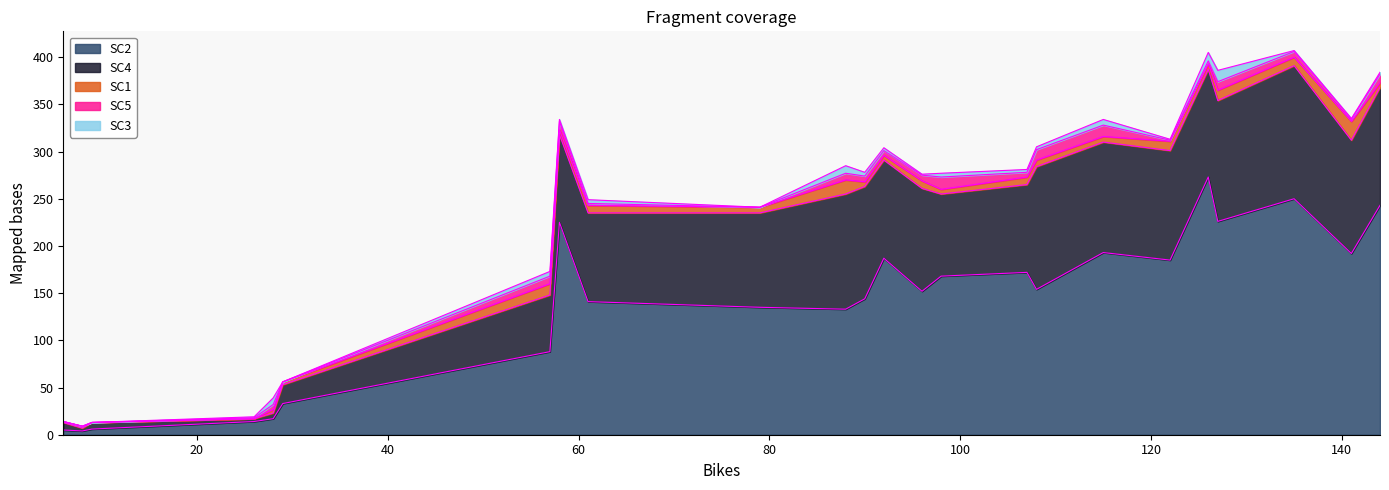

Which series has the largest total across all categories?

SC2